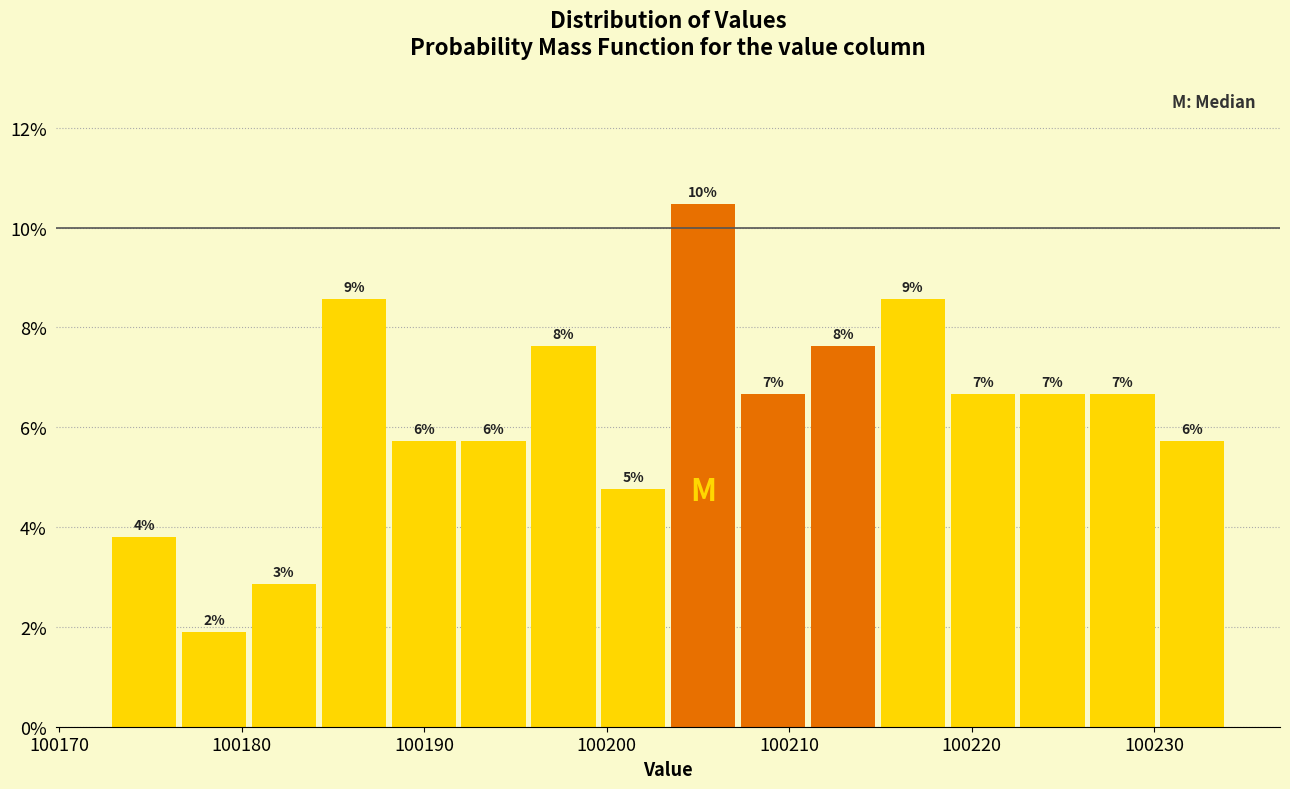

Read against the x-axis, roughly where is the centre of the tallest bar?

100205